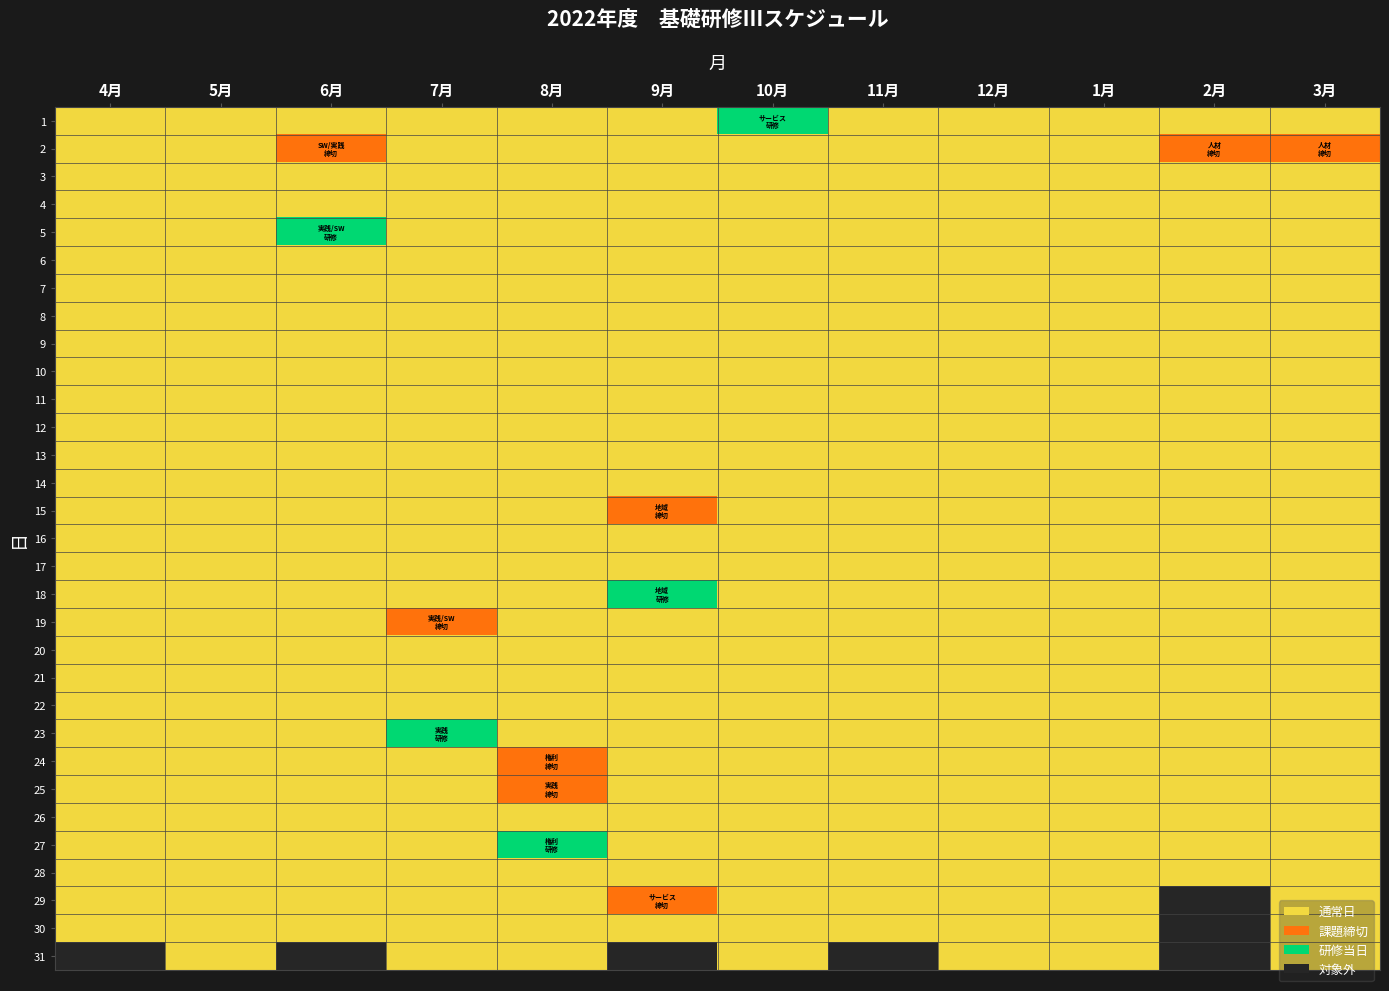

Reading left to right, list all the values displayed in this chart.

1: 4月=1	5月=1	6月=1	7月=1	8月=1	9月=1	10月=3	11月=1	12月=1	1月=1	2月=1	3月=1
2: 4月=1	5月=1	6月=2	7月=1	8月=1	9月=1	10月=1	11月=1	12月=1	1月=1	2月=2	3月=2
3: 4月=1	5月=1	6月=1	7月=1	8月=1	9月=1	10月=1	11月=1	12月=1	1月=1	2月=1	3月=1
4: 4月=1	5月=1	6月=1	7月=1	8月=1	9月=1	10月=1	11月=1	12月=1	1月=1	2月=1	3月=1
5: 4月=1	5月=1	6月=3	7月=1	8月=1	9月=1	10月=1	11月=1	12月=1	1月=1	2月=1	3月=1
6: 4月=1	5月=1	6月=1	7月=1	8月=1	9月=1	10月=1	11月=1	12月=1	1月=1	2月=1	3月=1
7: 4月=1	5月=1	6月=1	7月=1	8月=1	9月=1	10月=1	11月=1	12月=1	1月=1	2月=1	3月=1
8: 4月=1	5月=1	6月=1	7月=1	8月=1	9月=1	10月=1	11月=1	12月=1	1月=1	2月=1	3月=1
9: 4月=1	5月=1	6月=1	7月=1	8月=1	9月=1	10月=1	11月=1	12月=1	1月=1	2月=1	3月=1
10: 4月=1	5月=1	6月=1	7月=1	8月=1	9月=1	10月=1	11月=1	12月=1	1月=1	2月=1	3月=1
11: 4月=1	5月=1	6月=1	7月=1	8月=1	9月=1	10月=1	11月=1	12月=1	1月=1	2月=1	3月=1
12: 4月=1	5月=1	6月=1	7月=1	8月=1	9月=1	10月=1	11月=1	12月=1	1月=1	2月=1	3月=1
13: 4月=1	5月=1	6月=1	7月=1	8月=1	9月=1	10月=1	11月=1	12月=1	1月=1	2月=1	3月=1
14: 4月=1	5月=1	6月=1	7月=1	8月=1	9月=1	10月=1	11月=1	12月=1	1月=1	2月=1	3月=1
15: 4月=1	5月=1	6月=1	7月=1	8月=1	9月=2	10月=1	11月=1	12月=1	1月=1	2月=1	3月=1
16: 4月=1	5月=1	6月=1	7月=1	8月=1	9月=1	10月=1	11月=1	12月=1	1月=1	2月=1	3月=1
17: 4月=1	5月=1	6月=1	7月=1	8月=1	9月=1	10月=1	11月=1	12月=1	1月=1	2月=1	3月=1
18: 4月=1	5月=1	6月=1	7月=1	8月=1	9月=3	10月=1	11月=1	12月=1	1月=1	2月=1	3月=1
19: 4月=1	5月=1	6月=1	7月=2	8月=1	9月=1	10月=1	11月=1	12月=1	1月=1	2月=1	3月=1
20: 4月=1	5月=1	6月=1	7月=1	8月=1	9月=1	10月=1	11月=1	12月=1	1月=1	2月=1	3月=1
21: 4月=1	5月=1	6月=1	7月=1	8月=1	9月=1	10月=1	11月=1	12月=1	1月=1	2月=1	3月=1
22: 4月=1	5月=1	6月=1	7月=1	8月=1	9月=1	10月=1	11月=1	12月=1	1月=1	2月=1	3月=1
23: 4月=1	5月=1	6月=1	7月=3	8月=1	9月=1	10月=1	11月=1	12月=1	1月=1	2月=1	3月=1
24: 4月=1	5月=1	6月=1	7月=1	8月=2	9月=1	10月=1	11月=1	12月=1	1月=1	2月=1	3月=1
25: 4月=1	5月=1	6月=1	7月=1	8月=2	9月=1	10月=1	11月=1	12月=1	1月=1	2月=1	3月=1
26: 4月=1	5月=1	6月=1	7月=1	8月=1	9月=1	10月=1	11月=1	12月=1	1月=1	2月=1	3月=1
27: 4月=1	5月=1	6月=1	7月=1	8月=3	9月=1	10月=1	11月=1	12月=1	1月=1	2月=1	3月=1
28: 4月=1	5月=1	6月=1	7月=1	8月=1	9月=1	10月=1	11月=1	12月=1	1月=1	2月=1	3月=1
29: 4月=1	5月=1	6月=1	7月=1	8月=1	9月=2	10月=1	11月=1	12月=1	1月=1	2月=0	3月=1
30: 4月=1	5月=1	6月=1	7月=1	8月=1	9月=1	10月=1	11月=1	12月=1	1月=1	2月=0	3月=1
31: 4月=0	5月=1	6月=0	7月=1	8月=1	9月=0	10月=1	11月=0	12月=1	1月=1	2月=0	3月=1